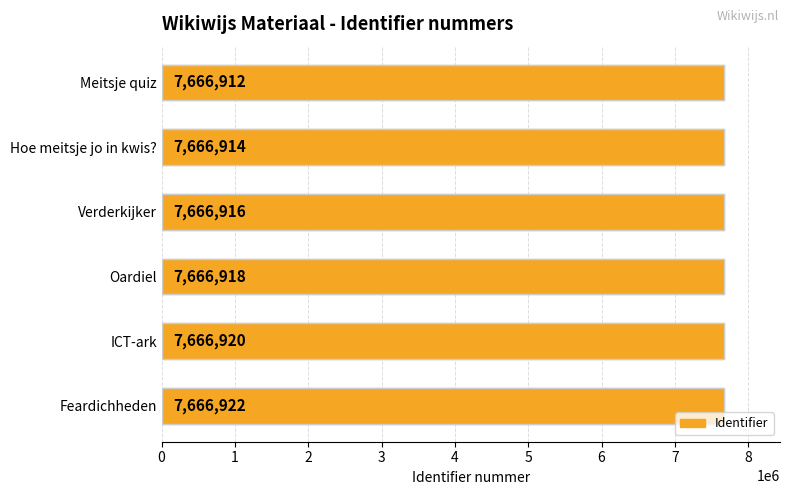

What is the change in value from Hoe meitsje jo in kwis? to Verderkijker?

+2